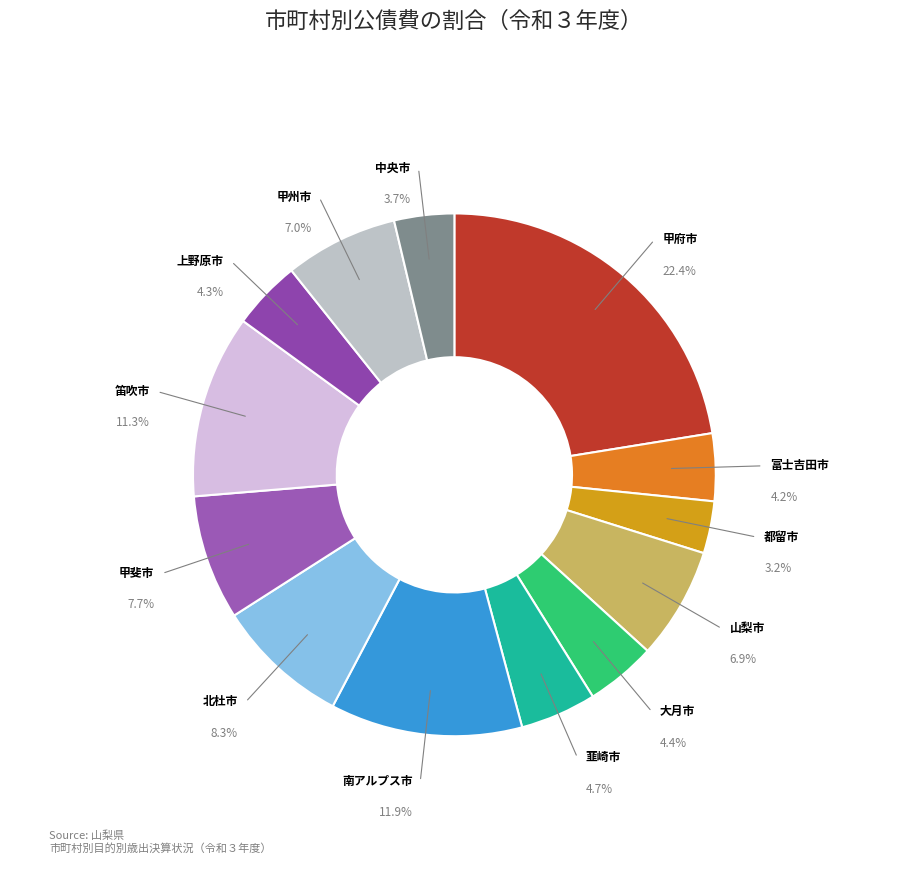

How many segments does this pie chart have?

13